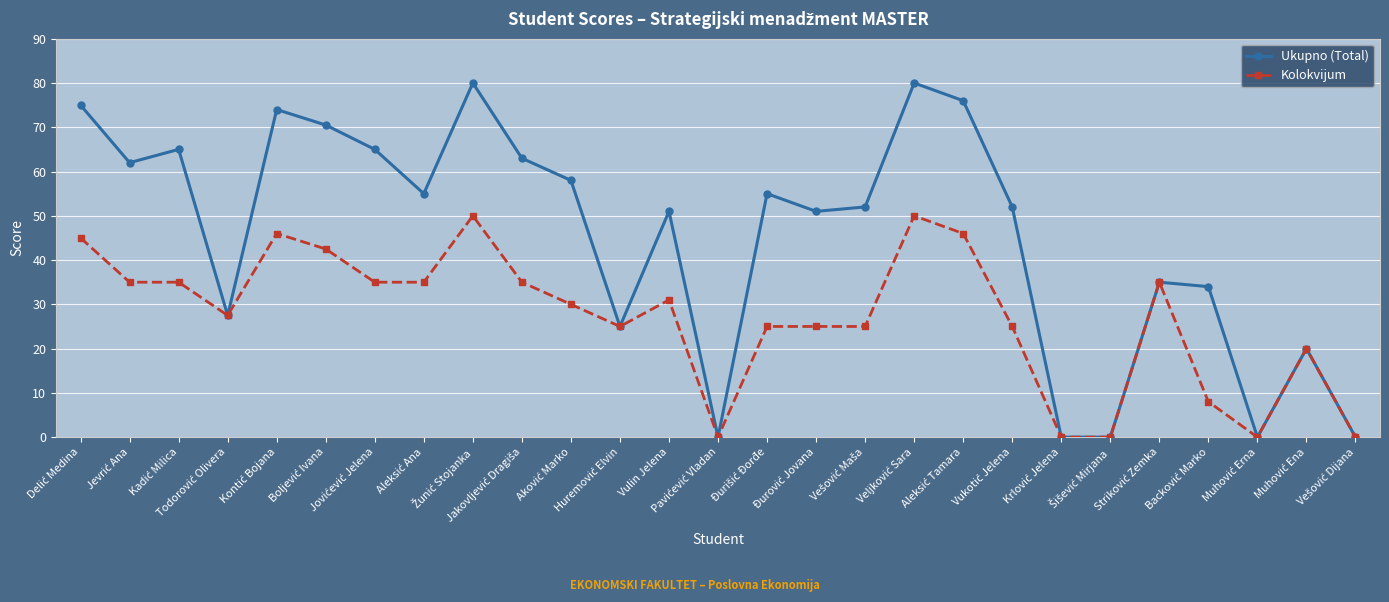

List the series in order of their peak value, lowest first.

Kolokvijum, Ukupno (Total)